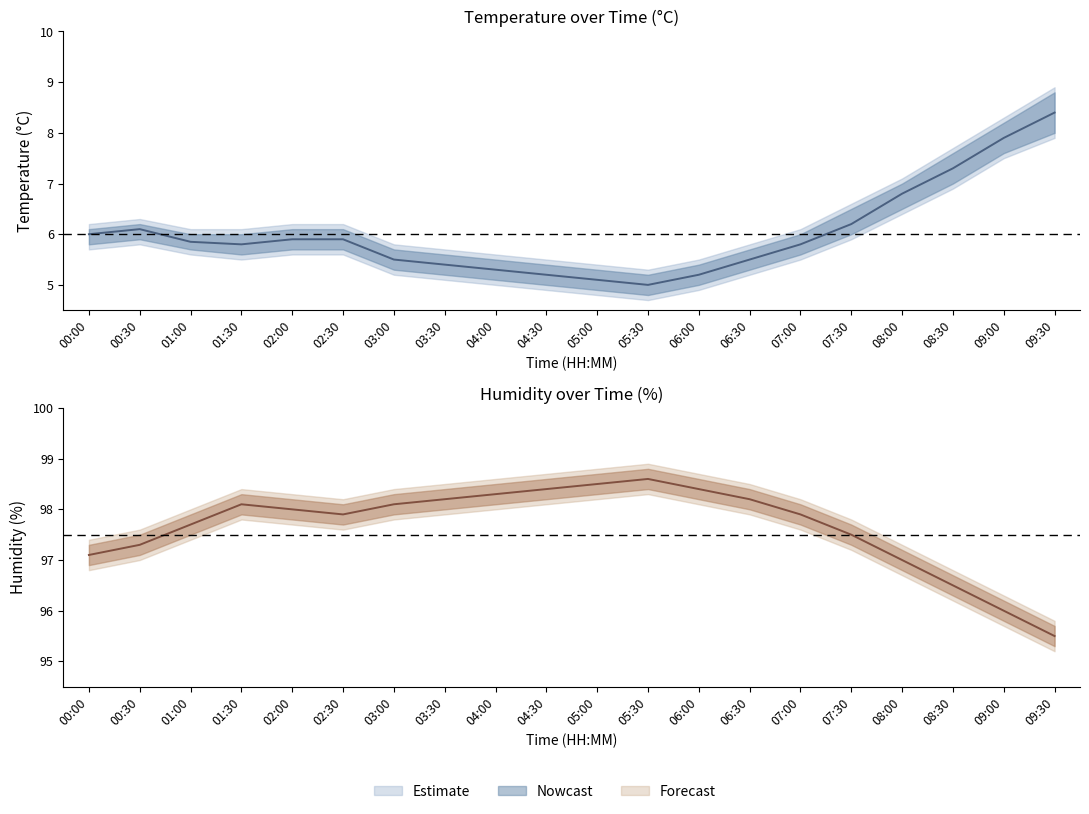

The value of humidity at 00:00 is 97.1. True or false?

True